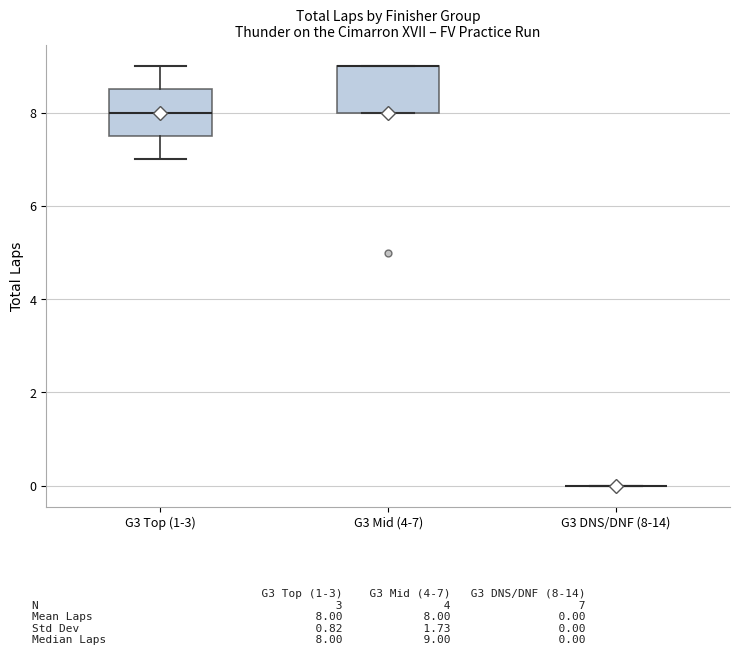

Where is the lower edge of the box for G3 Top (1-3) on the y-axis? The values are not printed on the chart, so give them approximately, as read against the axis.

7.6